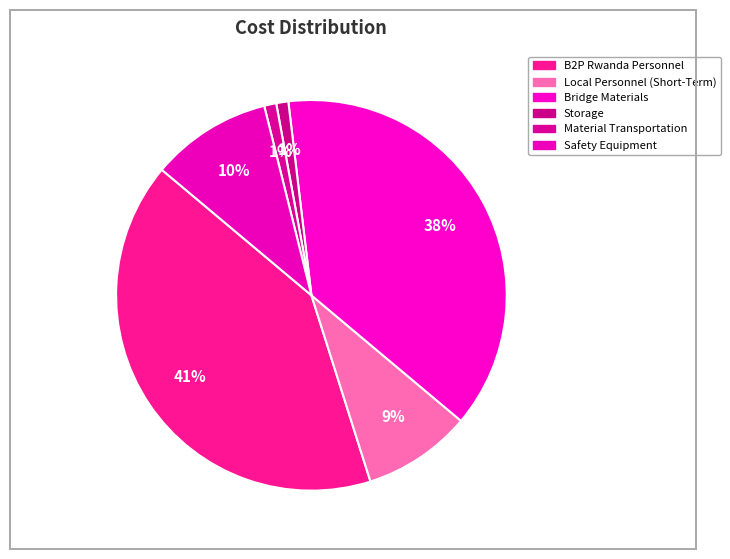

What percentage do Safety Equipment and Local Personnel (Short-Term) together represent?

19.0%